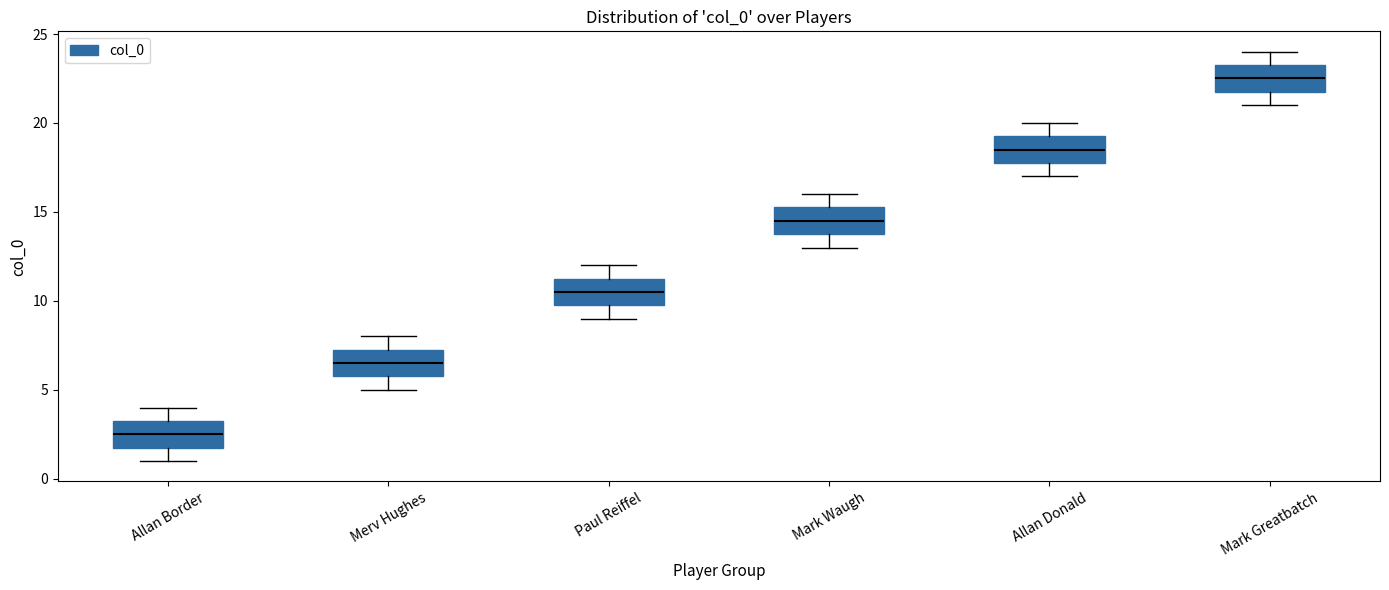

Reading left to right, read every box against the y-axis: the position of its median line, the range the box covers, and the ends of its whiskers. The values are not printed on the chart, so give them approximately, as read against the axis.

Allan Border: median 2.5, box 2.0 to 3.5, whiskers 1.0 to 4.0
Merv Hughes: median 6.5, box 6.0 to 7.5, whiskers 5.0 to 8.0
Paul Reiffel: median 10.5, box 10.0 to 11.5, whiskers 9.0 to 12.0
Mark Waugh: median 14.5, box 14.0 to 15.5, whiskers 13.0 to 16.0
Allan Donald: median 18.5, box 18.0 to 19.5, whiskers 17.0 to 20.0
Mark Greatbatch: median 22.5, box 22.0 to 23.5, whiskers 21.0 to 24.0